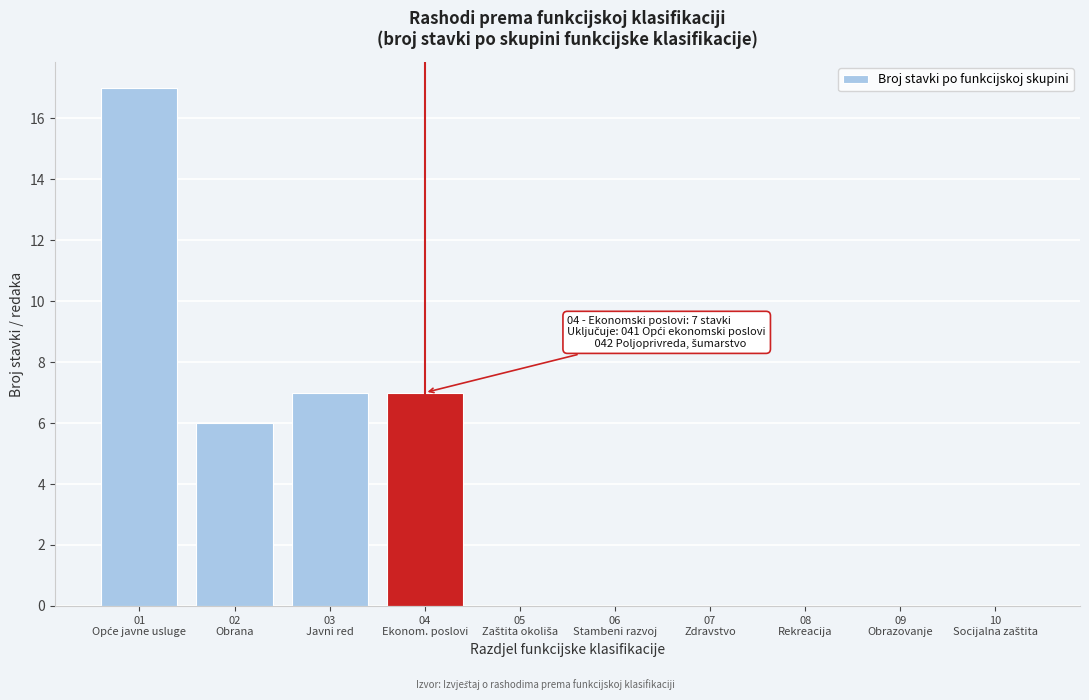

What is the greatest value displayed?

17